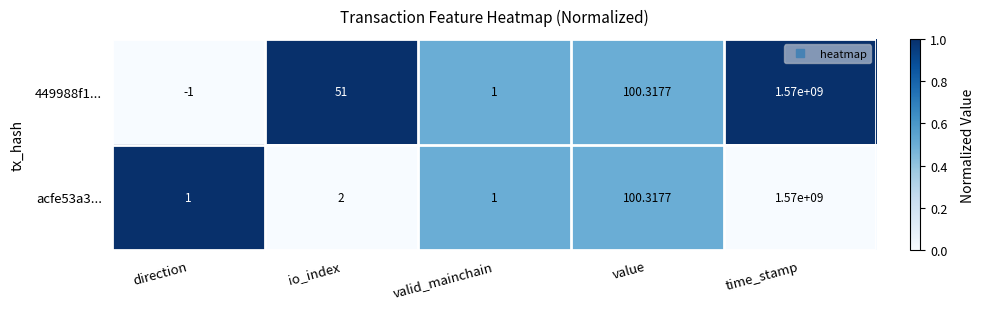

Is the value of acfe53a3... at io_index greater than the value of 449988f1... at direction?

Yes